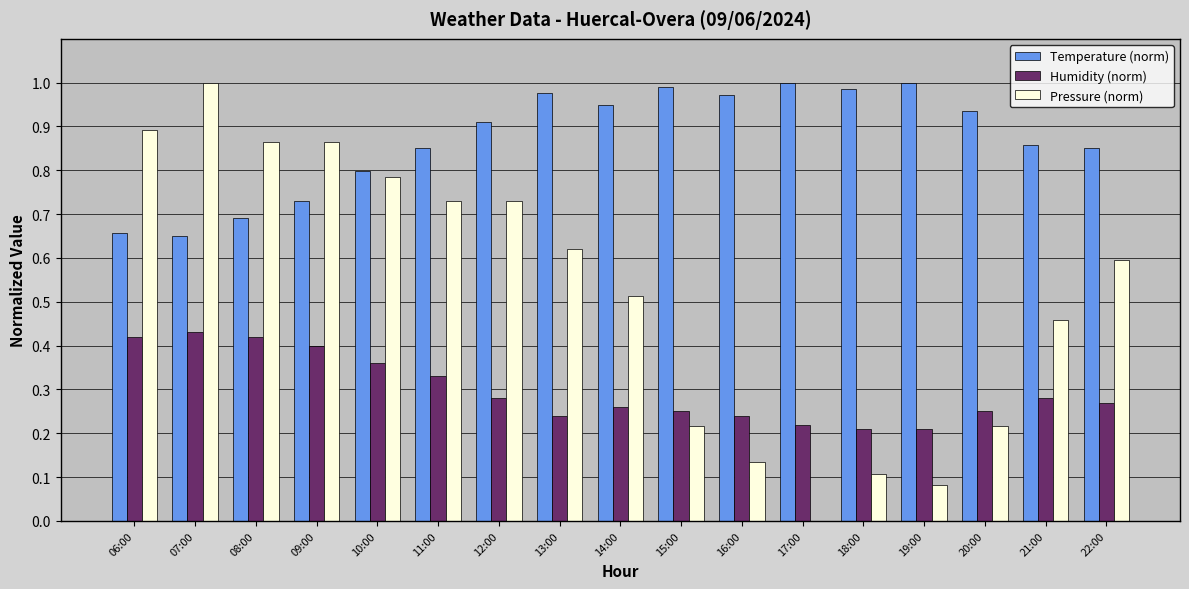

The Temperature (norm) series shows 0.5 at 08:00. True or false?

False